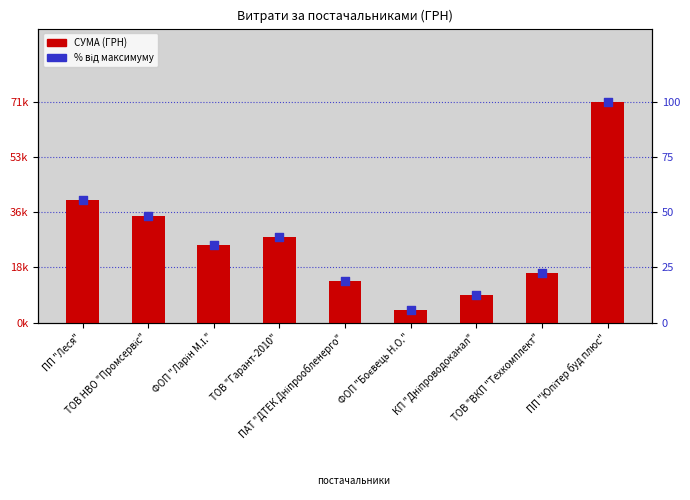

At which category is the sum across all series the highest?

ПП "Юпітер буд плюс"